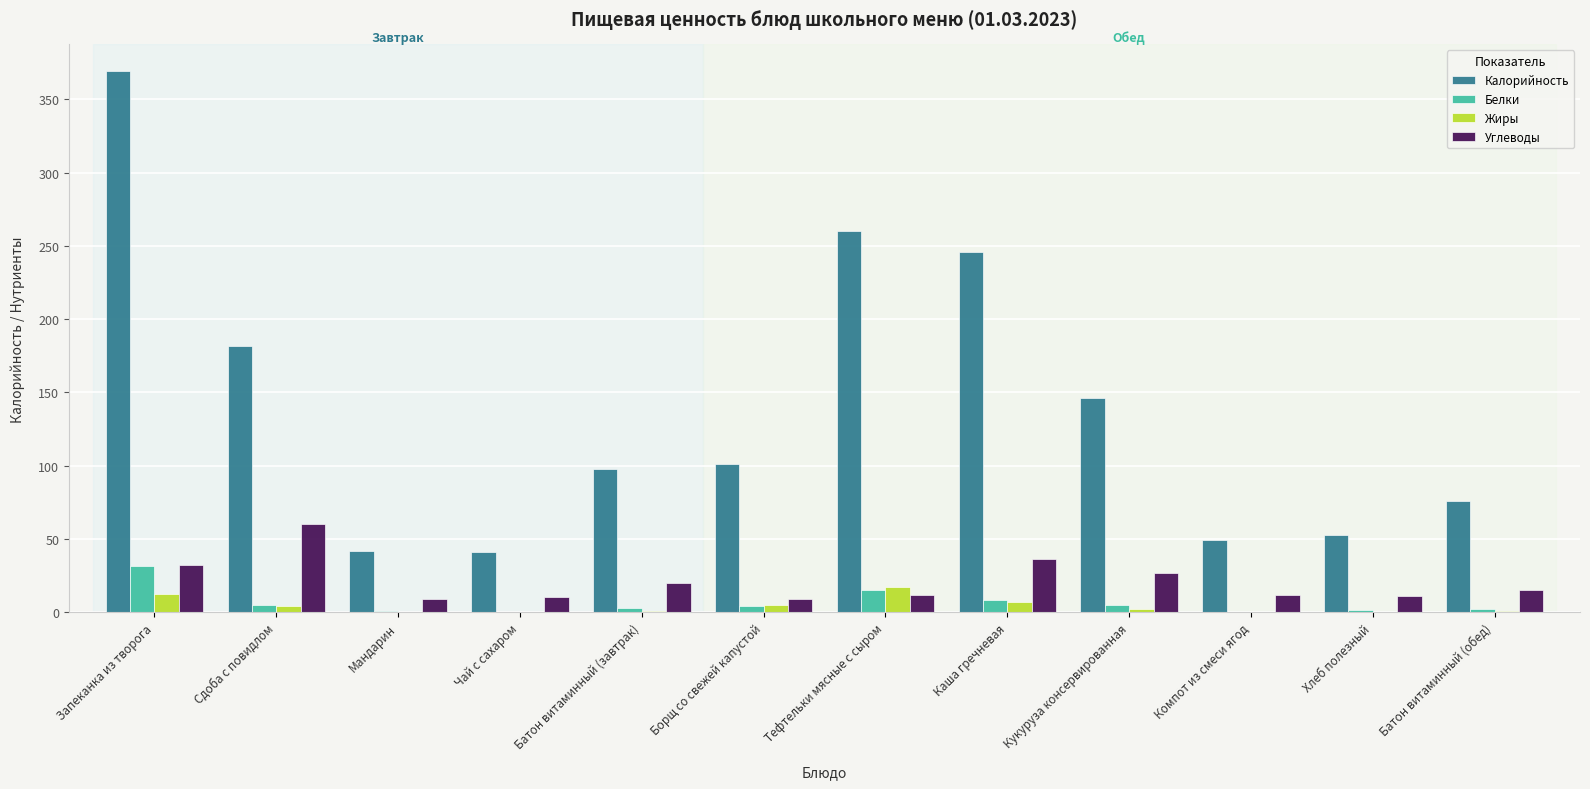

Are the bars horizontal?

No